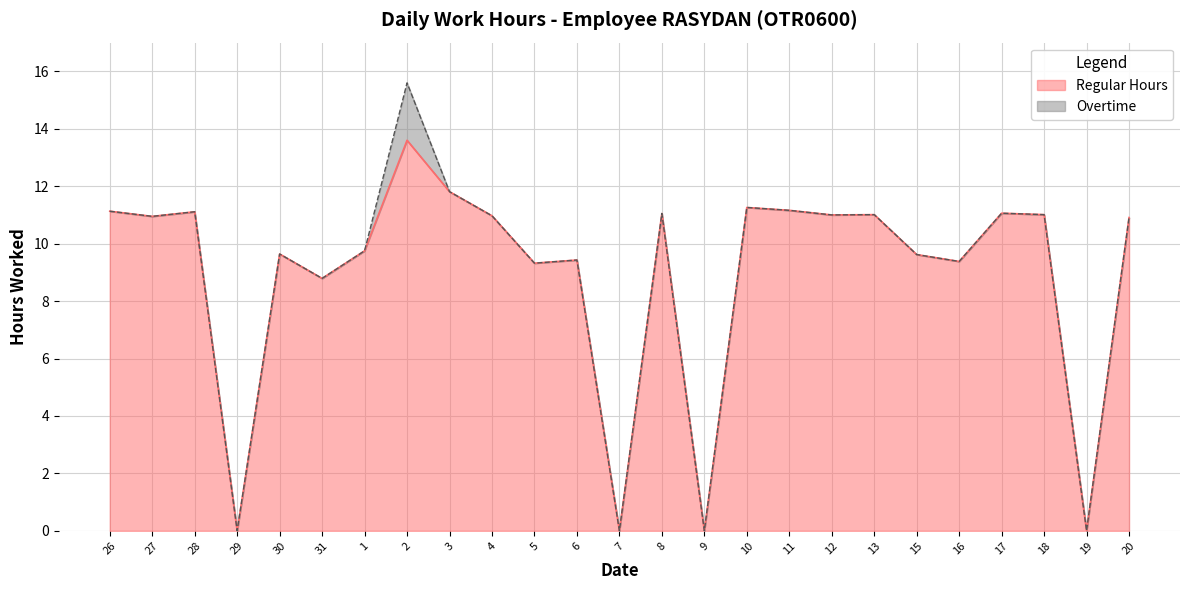

What position from the right is 15?

6